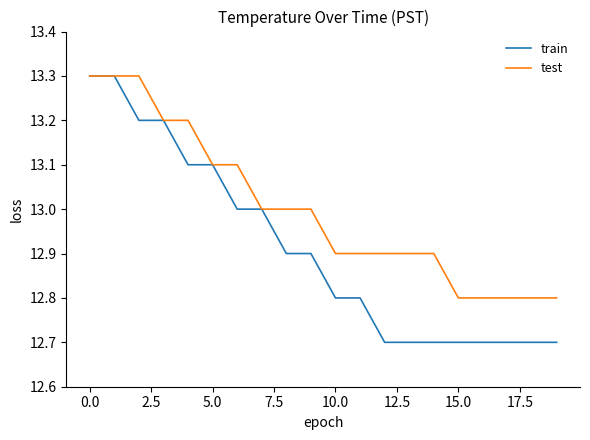

Reading left to right, list all the values displayed in this chart.

train: 13.3	13.3	13.2	13.2	13.1	13.1	13.0	13.0	12.9	12.9	12.8	12.8	12.7	12.7	12.7	12.7	12.7	12.7	12.7	12.7
test: 13.3	13.3	13.3	13.2	13.2	13.1	13.1	13.0	13.0	13.0	12.9	12.9	12.9	12.9	12.9	12.8	12.8	12.8	12.8	12.8